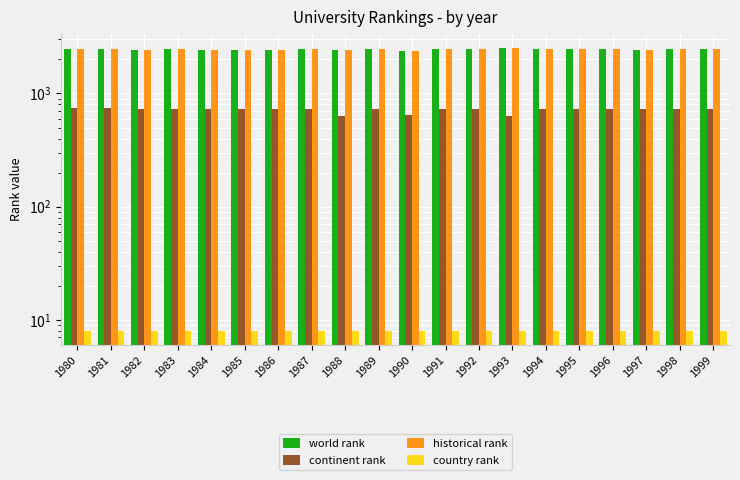

Count the number of categories in the chart.

20